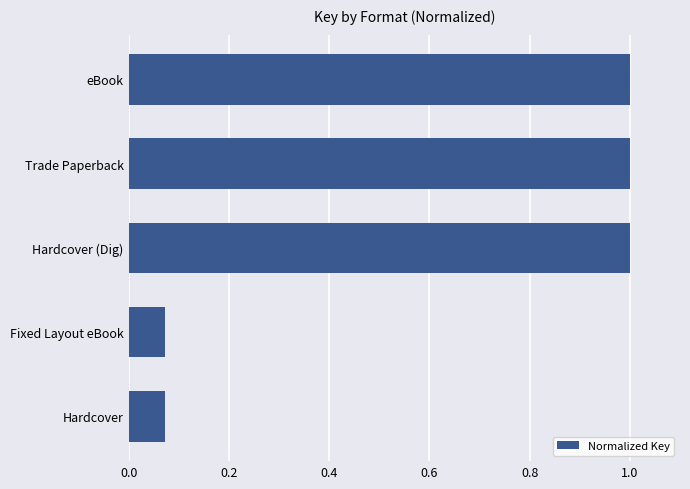

Is it true that the value at eBook is 1.6?

False